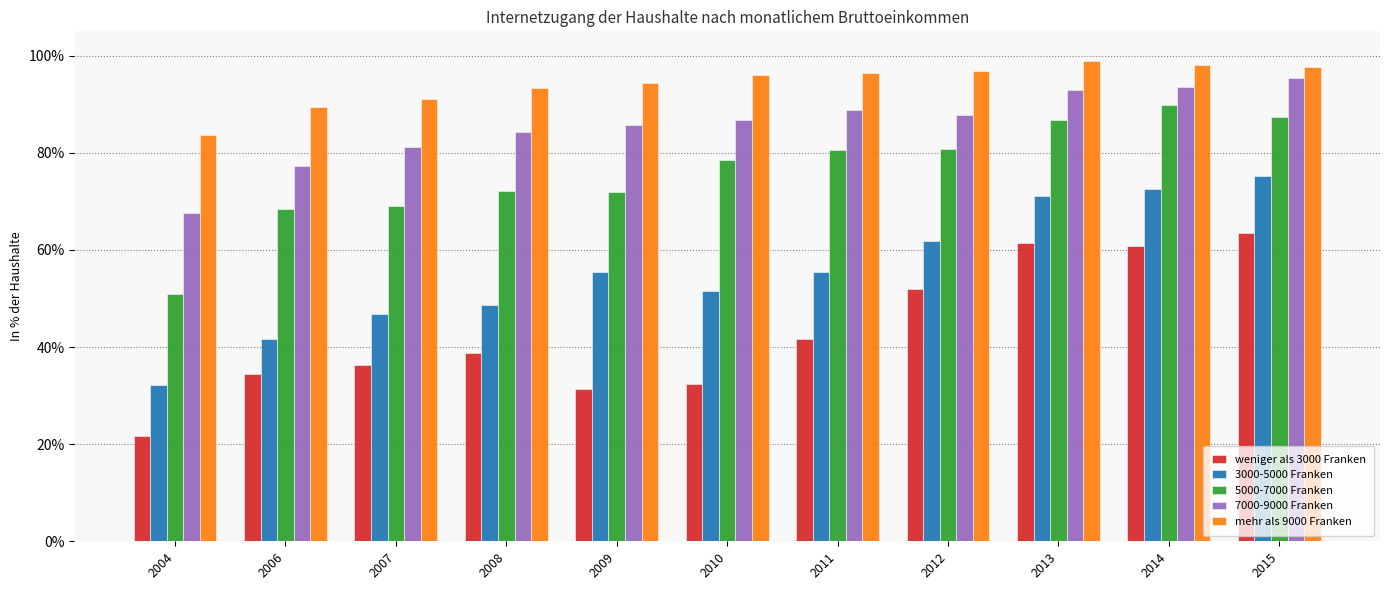

Which series has the largest total across all categories?

mehr als 9000 Franken